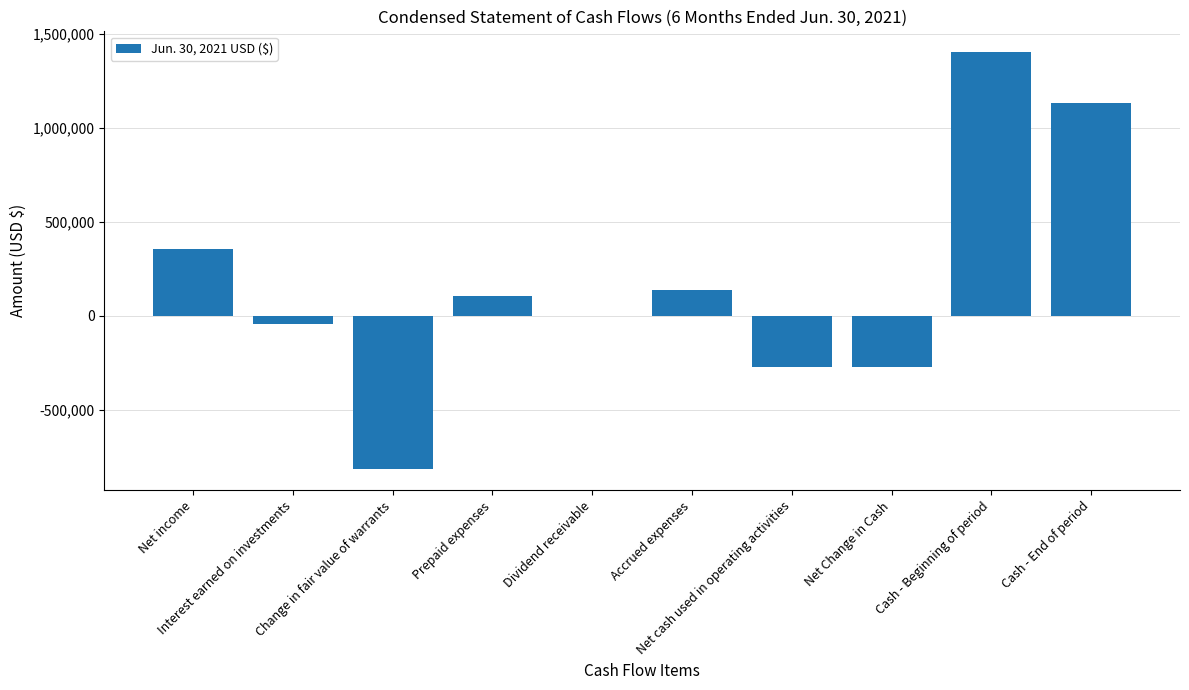

At which category does the chart reach its peak across all series?

Cash - Beginning of period